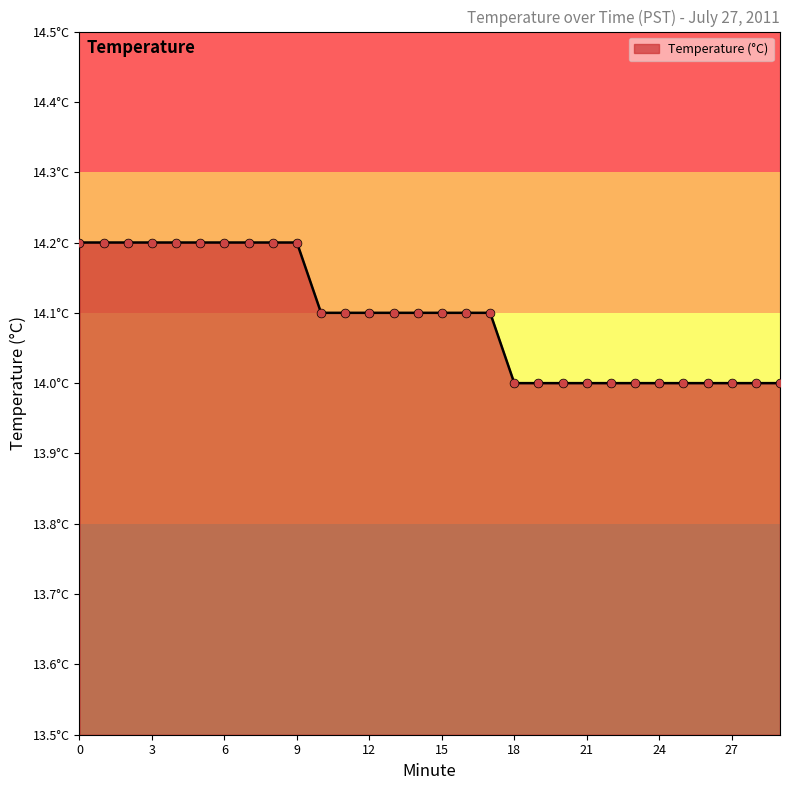

Is this an area chart (filled region under the line)?

Yes